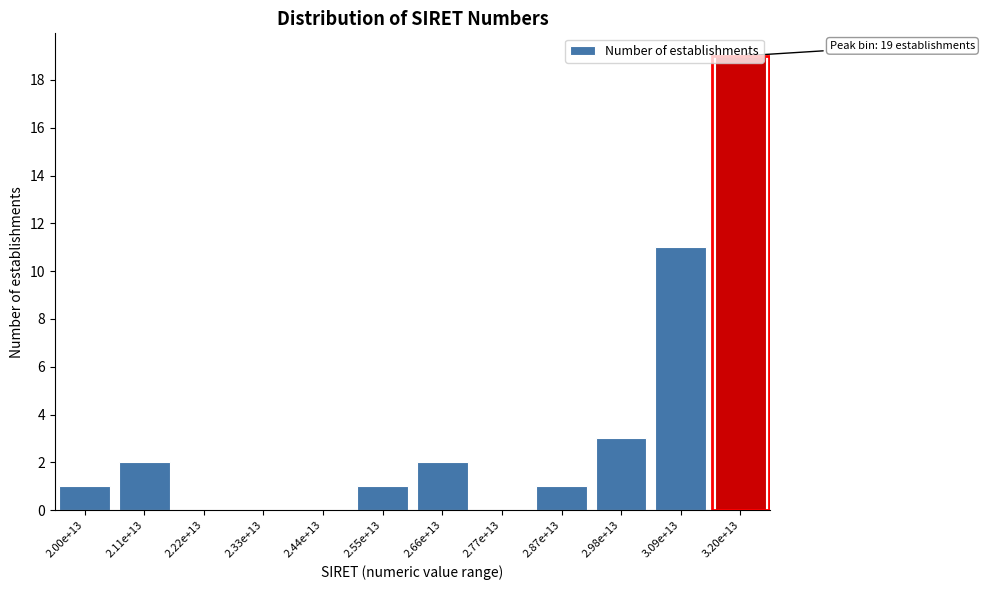

Which category has the highest value across all series?

3.20e+13